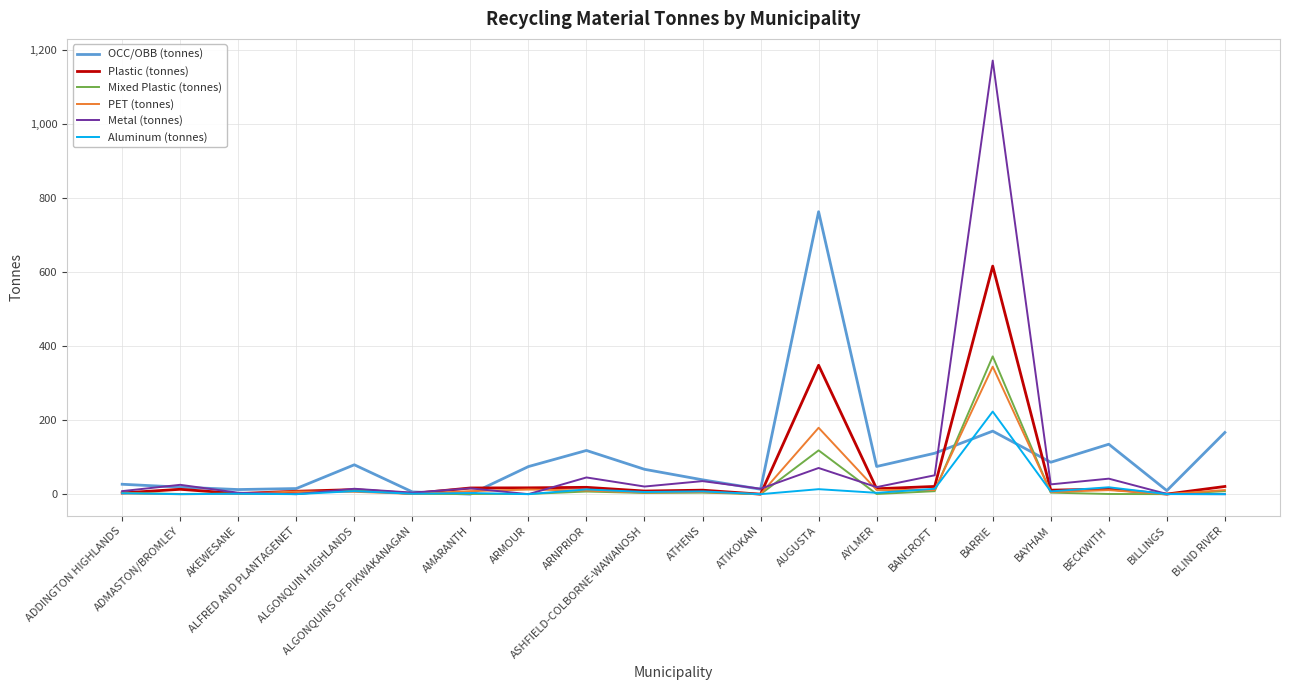

What is the maximum value shown in the chart?

1170.4